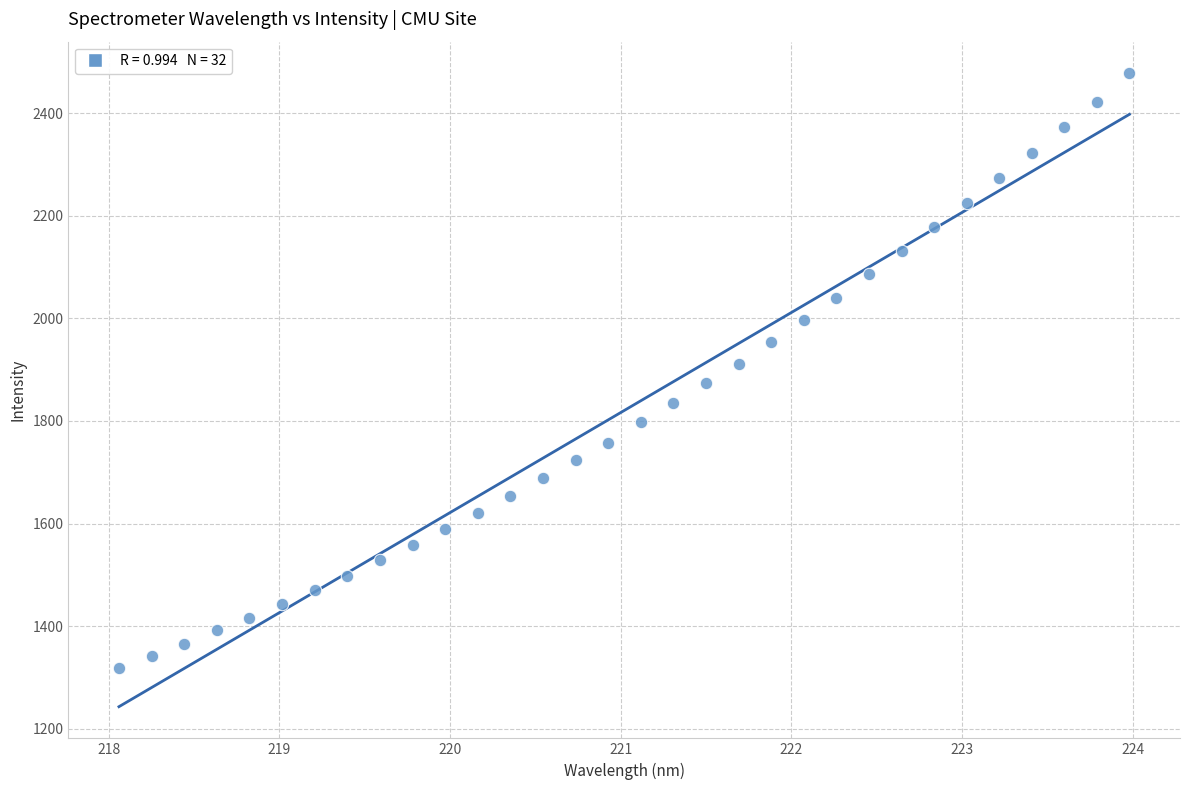

What is the range of Y values (max minus min)?

1159.1